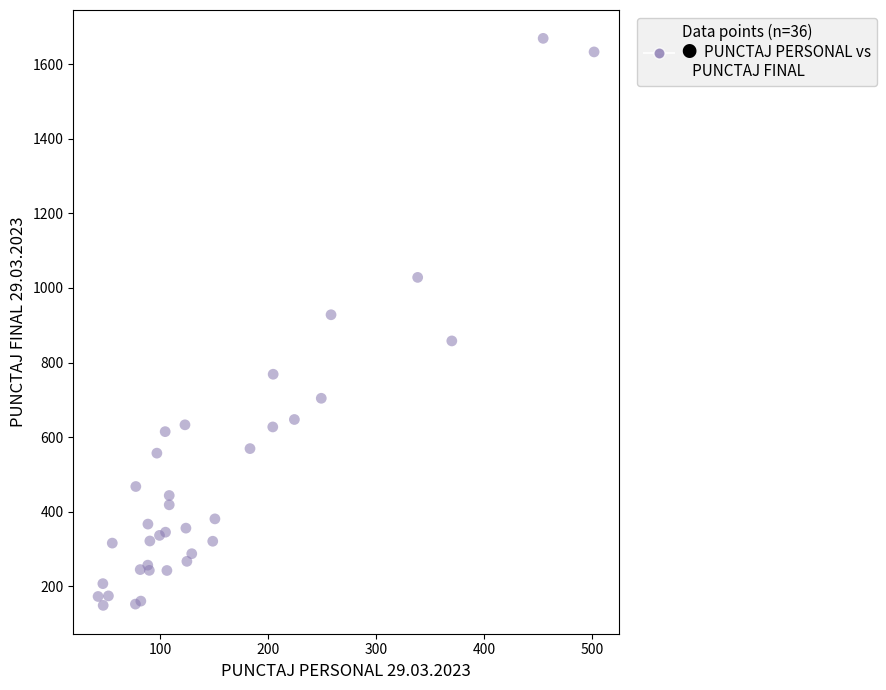

What Y value in the scatter plot is closest to 909?

928.2